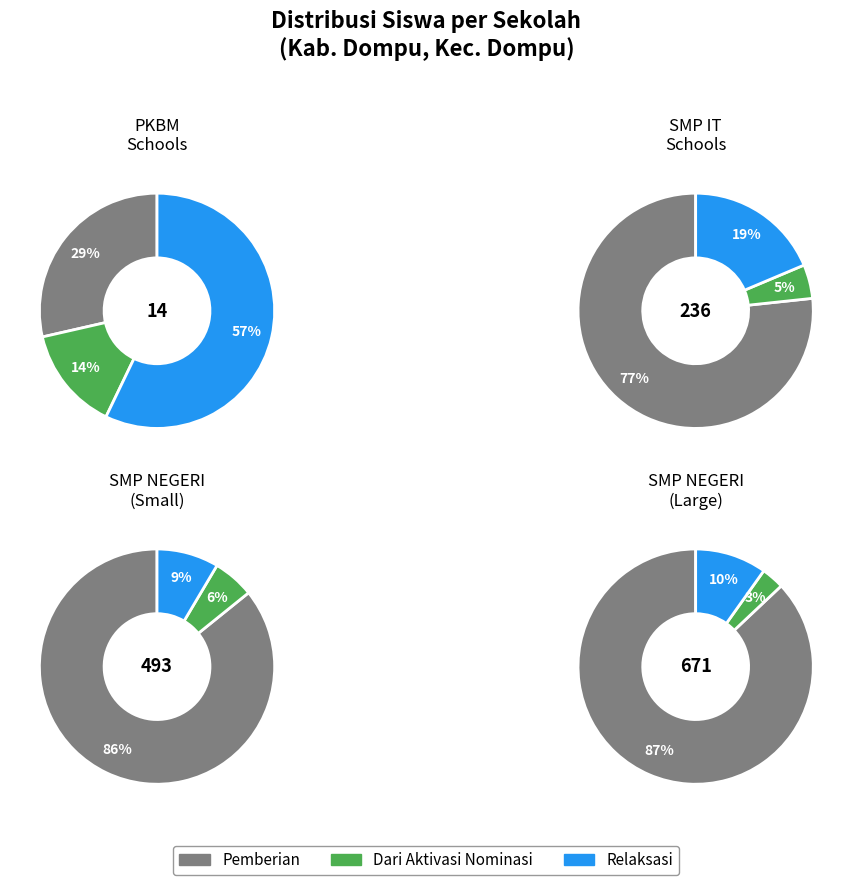

To the nearest percent, what portion does 10 represent?

3%